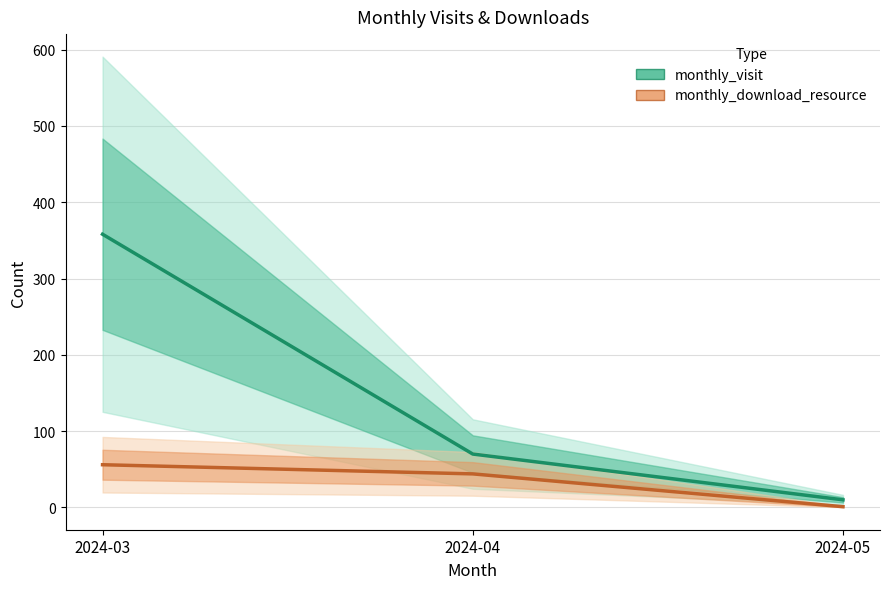

How many lines are shown in the chart?

2